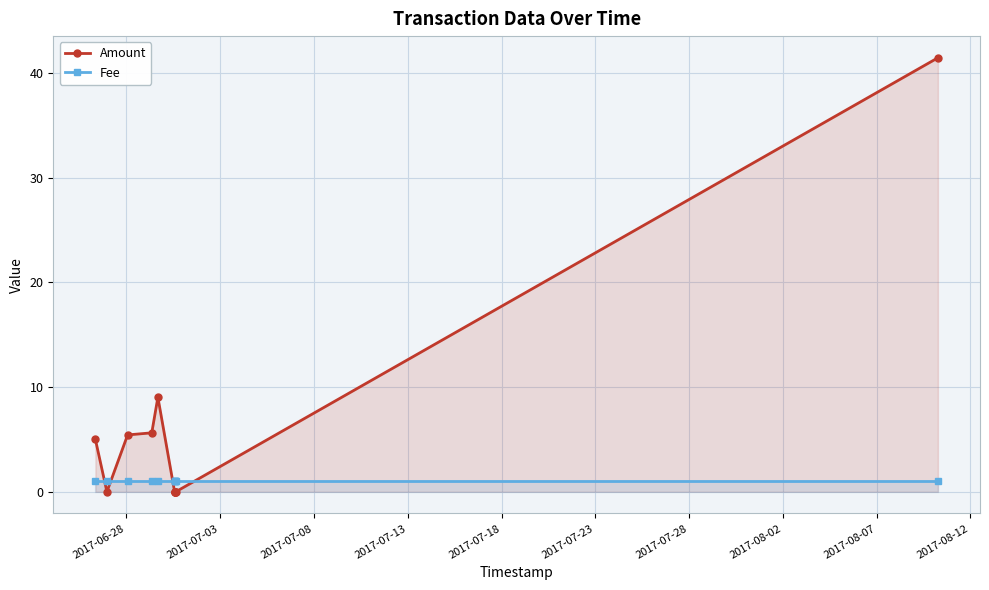

Reading left to right, extract all data points from this chart.

Amount: 5.0	0.0	5.4	5.6	9.0	0.0	0.0	0.0	0.0	0.0	41.4
Fee: 1.0	1.0	1.0	1.0	1.0	1.0	1.0	1.0	1.0	1.0	1.0